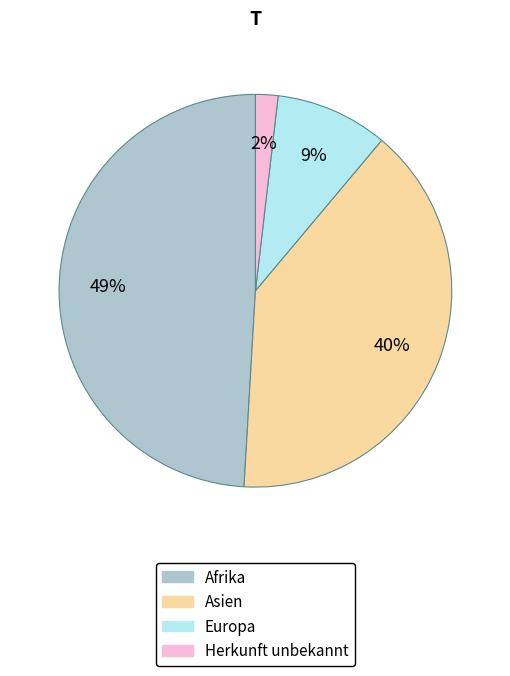

What percentage is the Asien slice, to the nearest percent?

40%